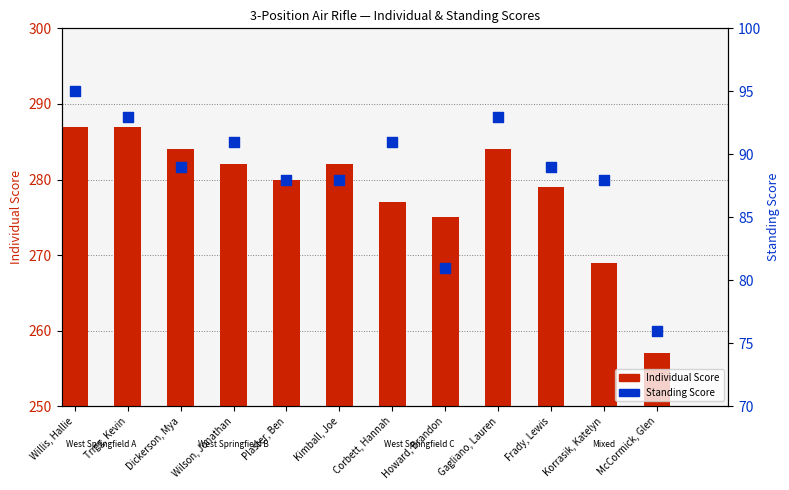

At how many categories does at least one series exceed 227?

12